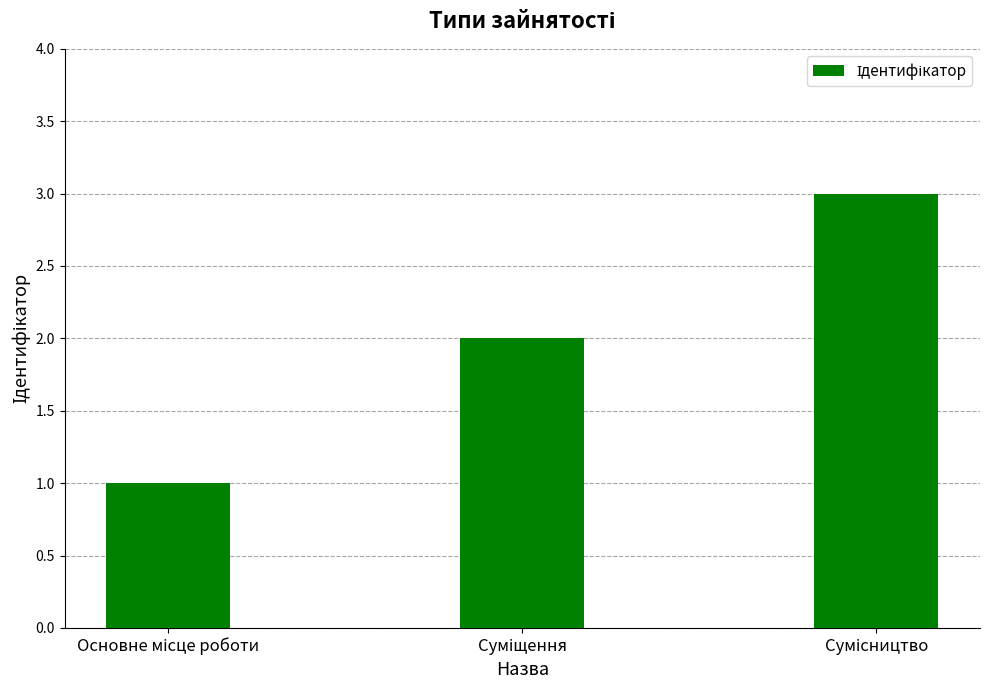

What is the average value?

2